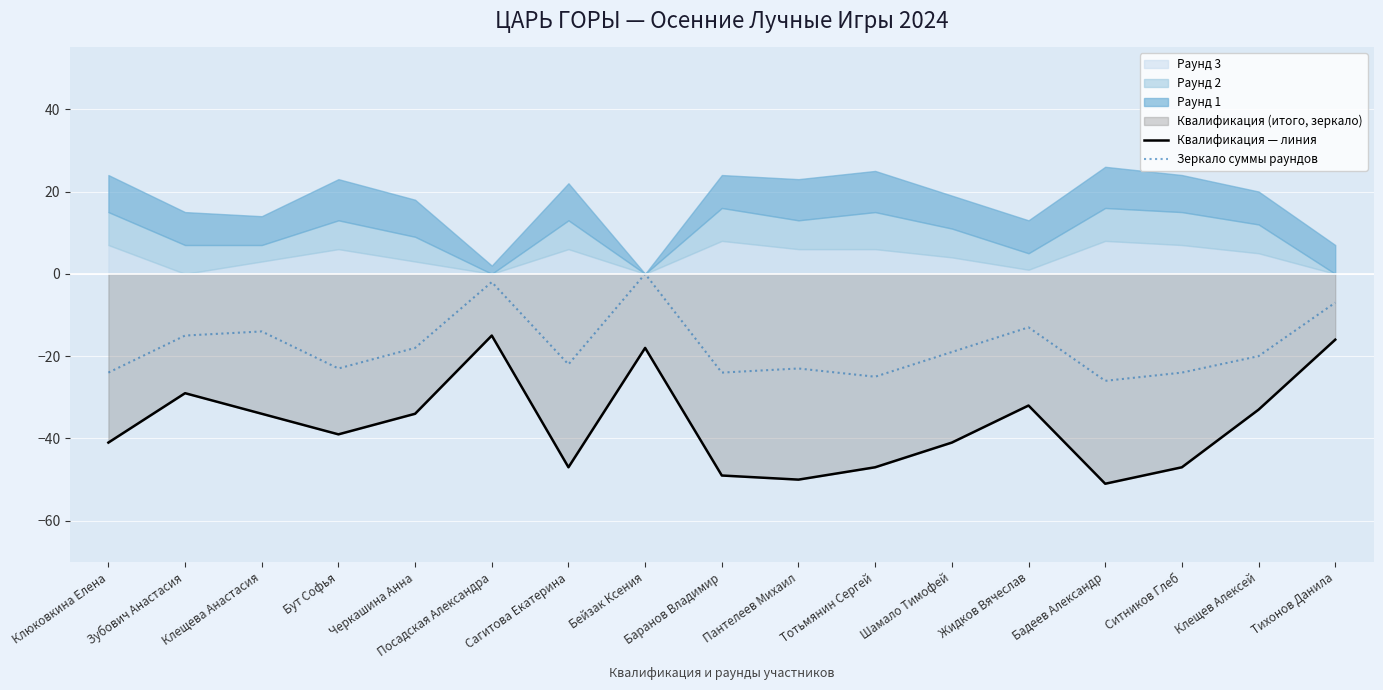

In Зеркало суммы раундов, how many points are higher than both neighbors (excluding endpoints)?

5